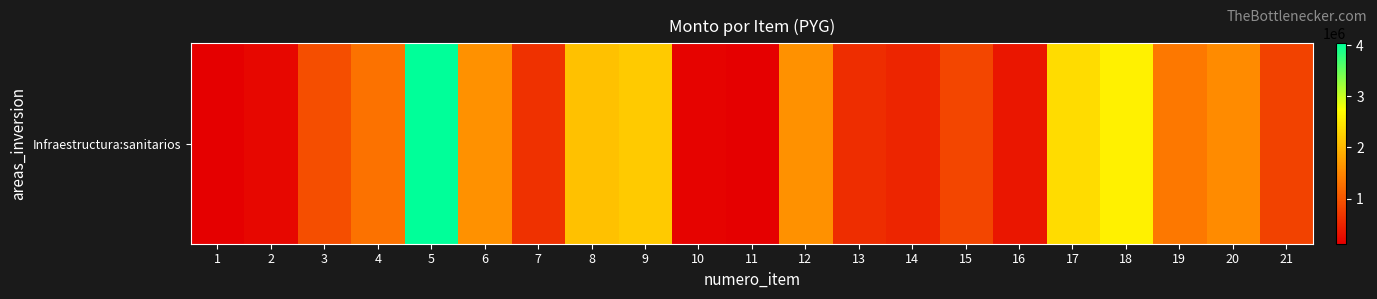

Which category has the highest value across all series?

5